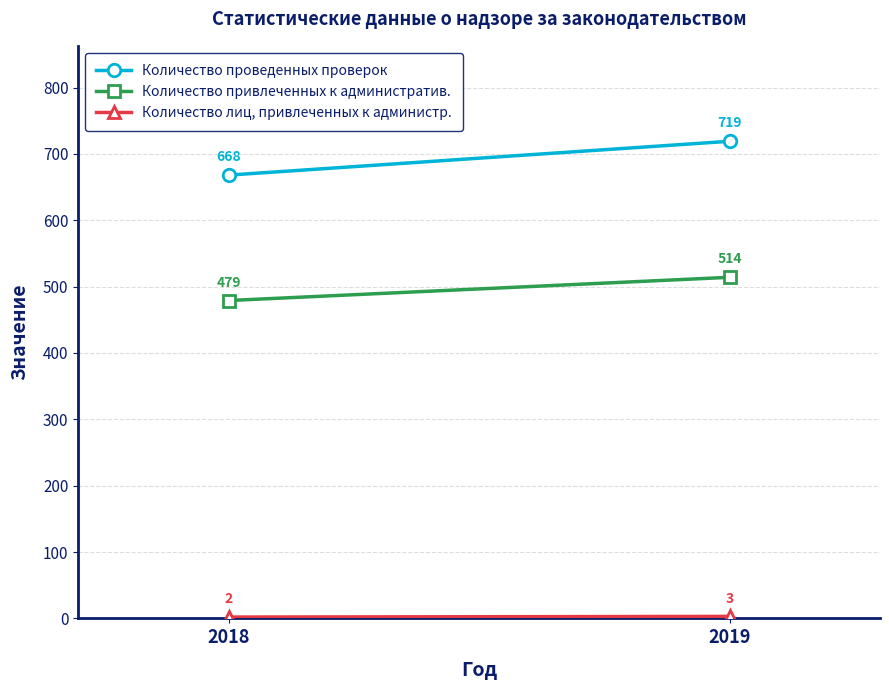

What is the sum of the Количество проведенных проверок values at 2018 and 2019?

1387